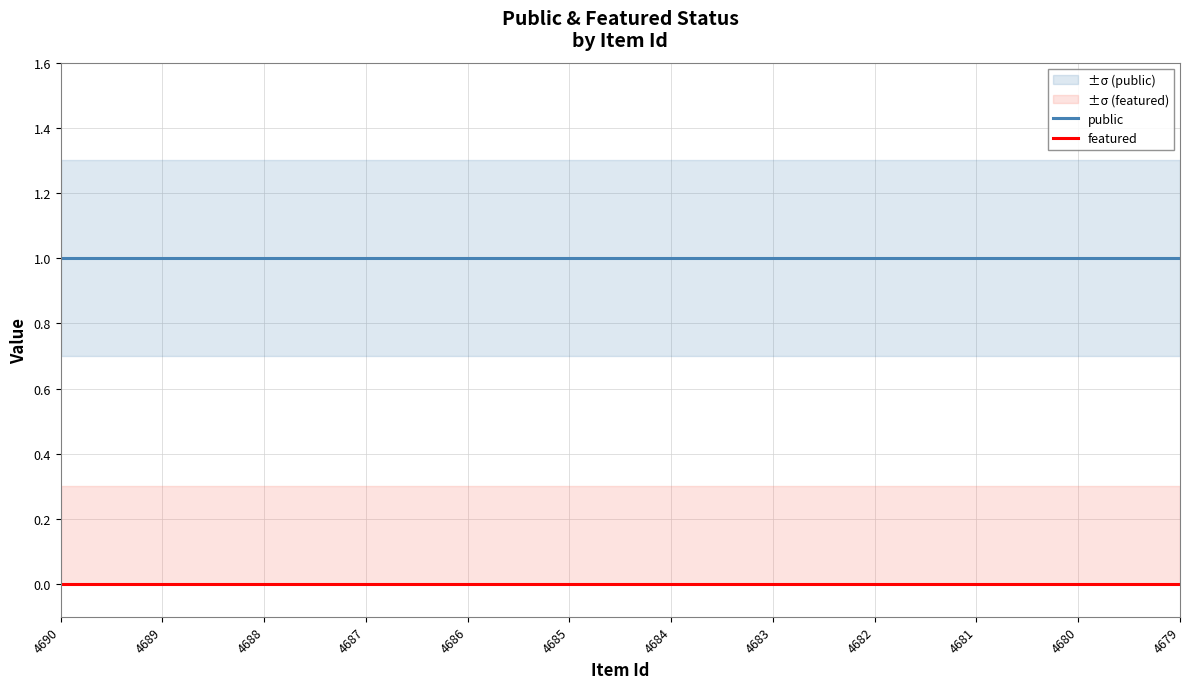

Which series has the widest spread of values?

public